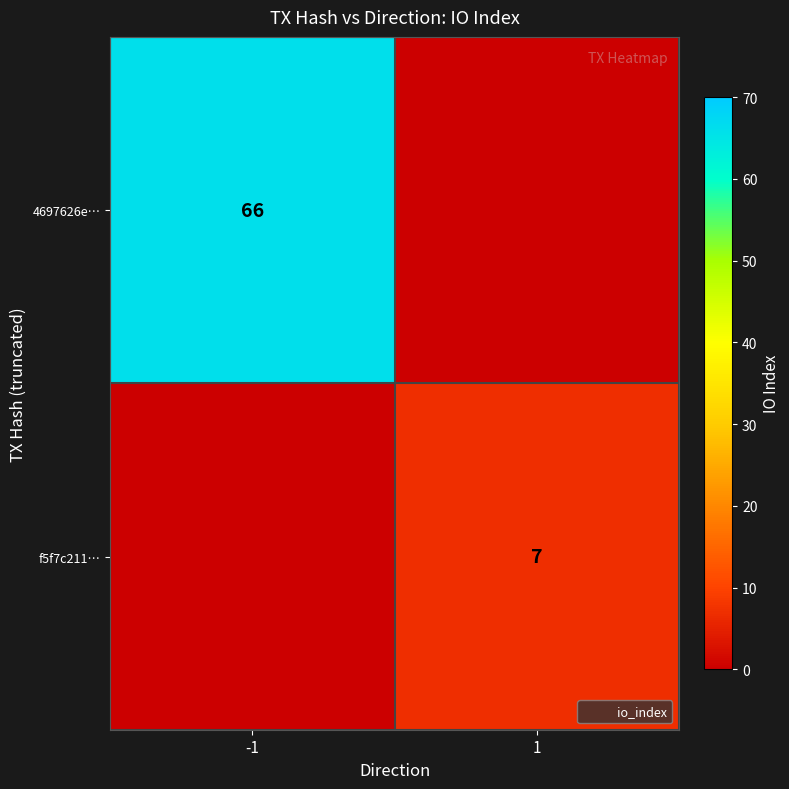

At how many categories does at least one series exceed 16?

1